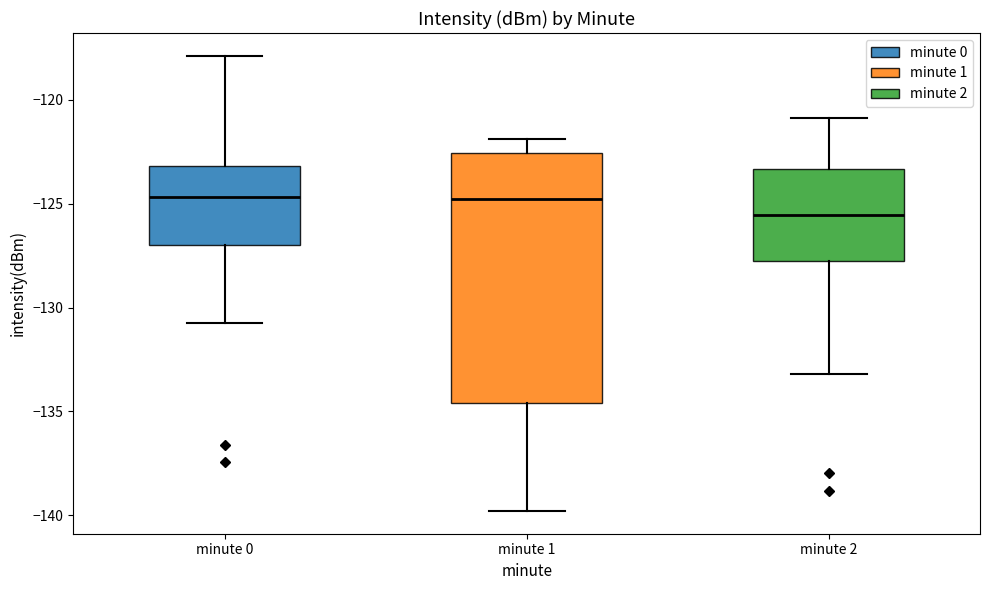

Reading left to right, transcribe this box plot: for each box, give where its median line is, the range the box spans, and where its two whiskers end, as read against the y-axis. The values are not printed on the chart, so give them approximately, as read against the axis.

minute 0: median -124.5, box -127.0 to -123.0, whiskers -131.0 to -118.0
minute 1: median -125.0, box -134.5 to -122.5, whiskers -140.0 to -122.0
minute 2: median -125.5, box -128.0 to -123.5, whiskers -133.0 to -121.0